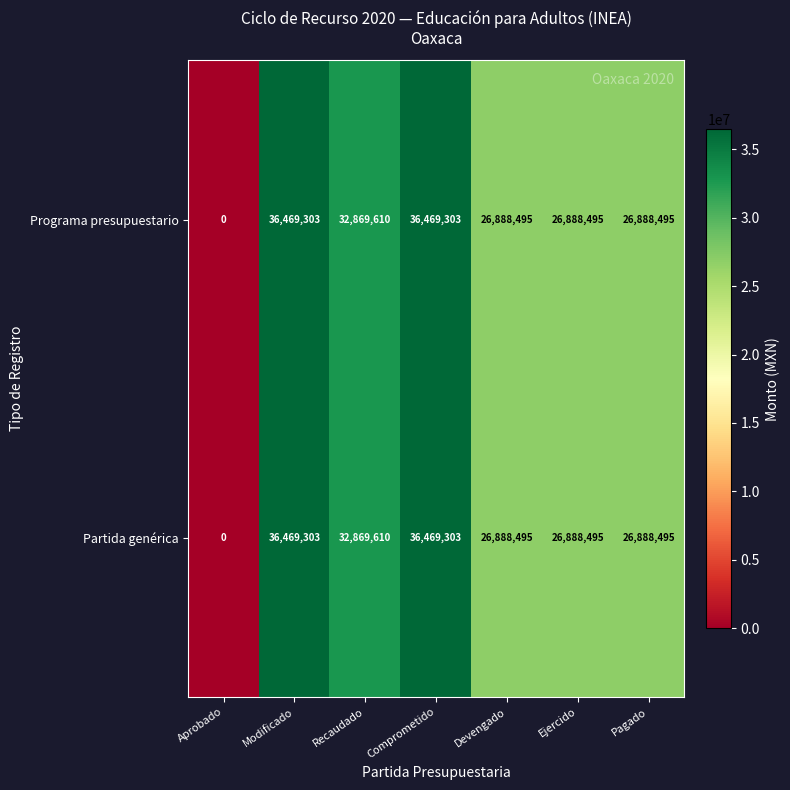

What is the sum of the Programa presupuestario values at Recaudado and Devengado?

59758105